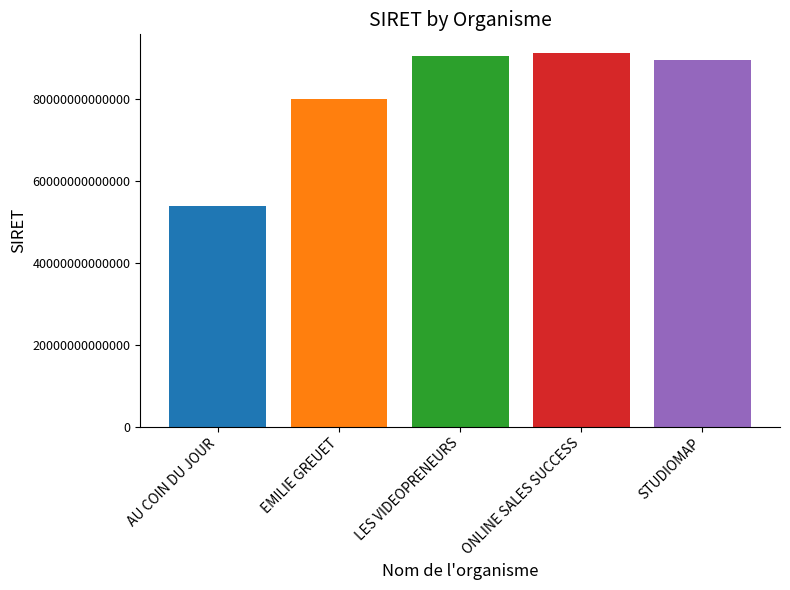

How many data points does each series have?

5